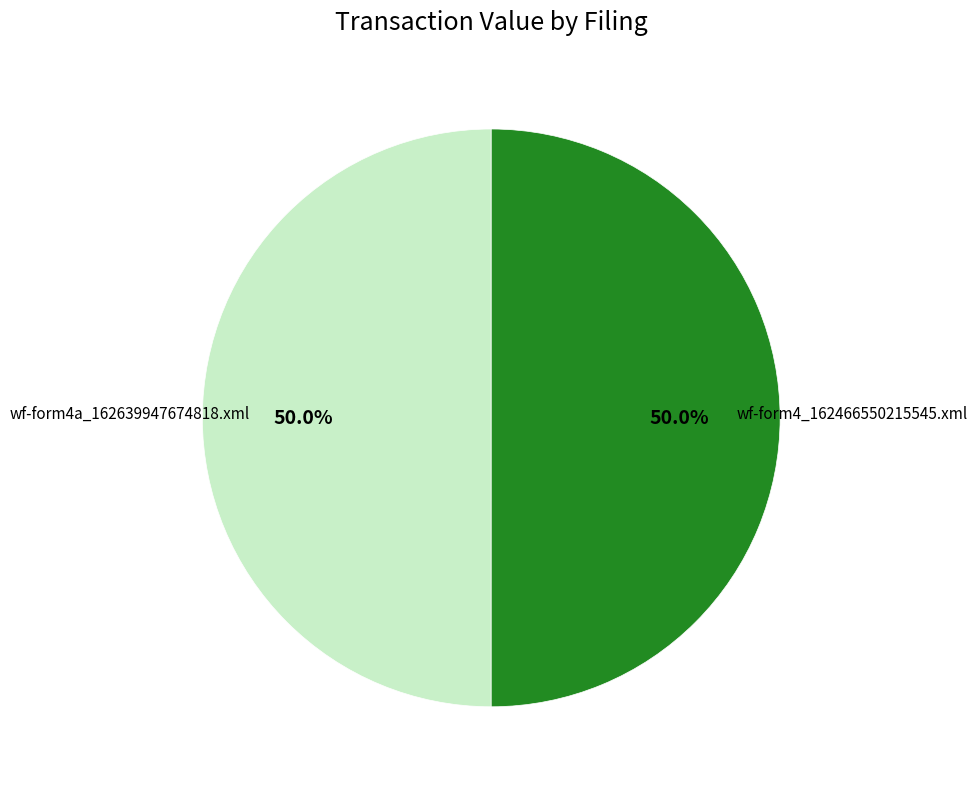

How many segments does this pie chart have?

2